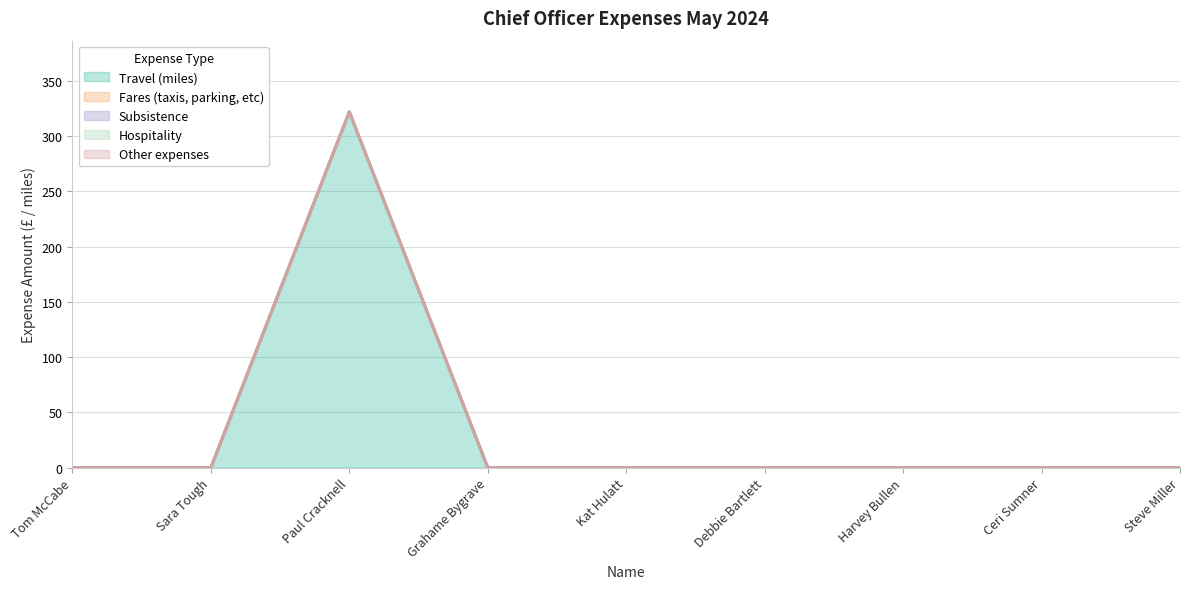

Which category has the highest value across all series?

Paul Cracknell